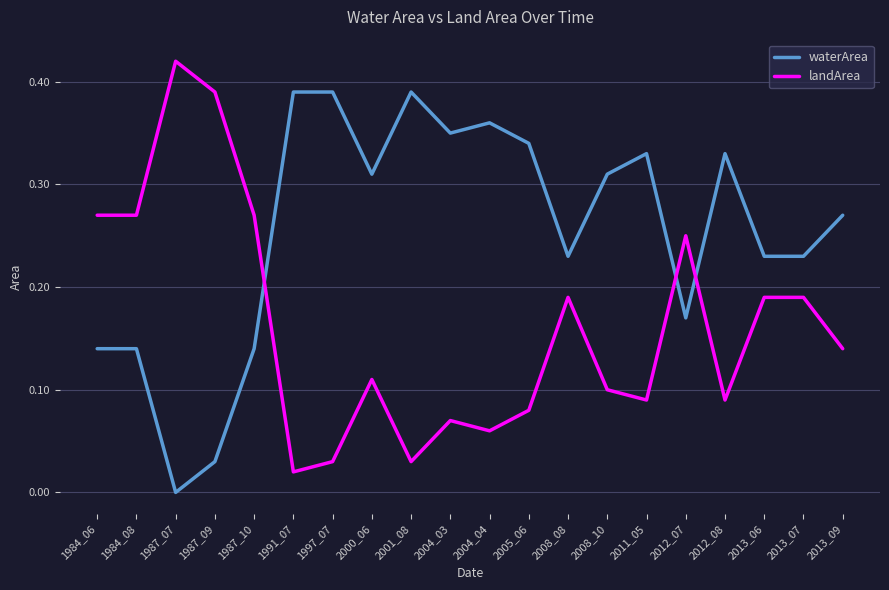

Rank the series at 1987_09 from lowest to highest value.

waterArea, landArea